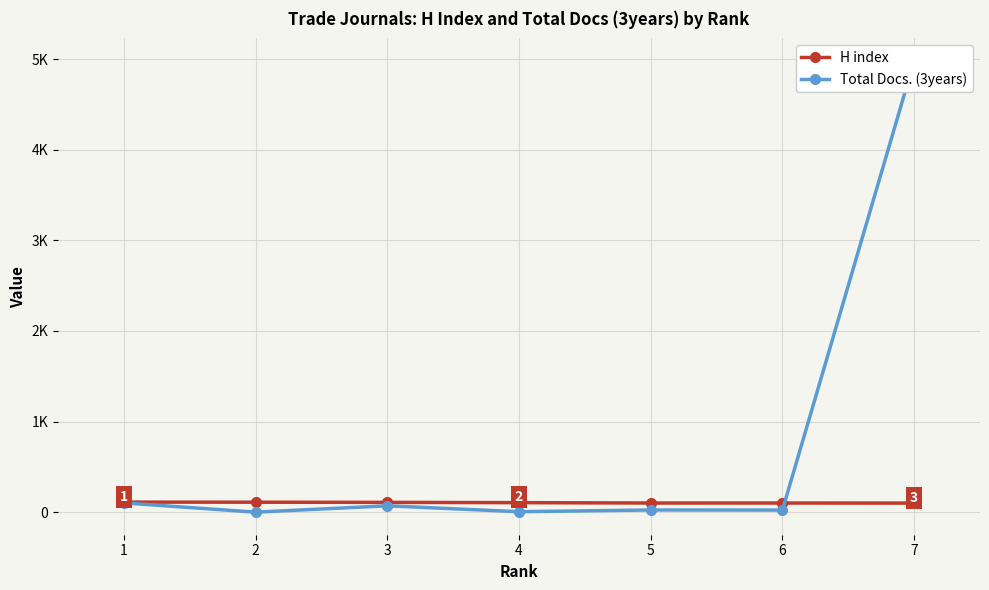

Which series ends up on top after the final intersection of H index and Total Docs. (3years)?

Total Docs. (3years)